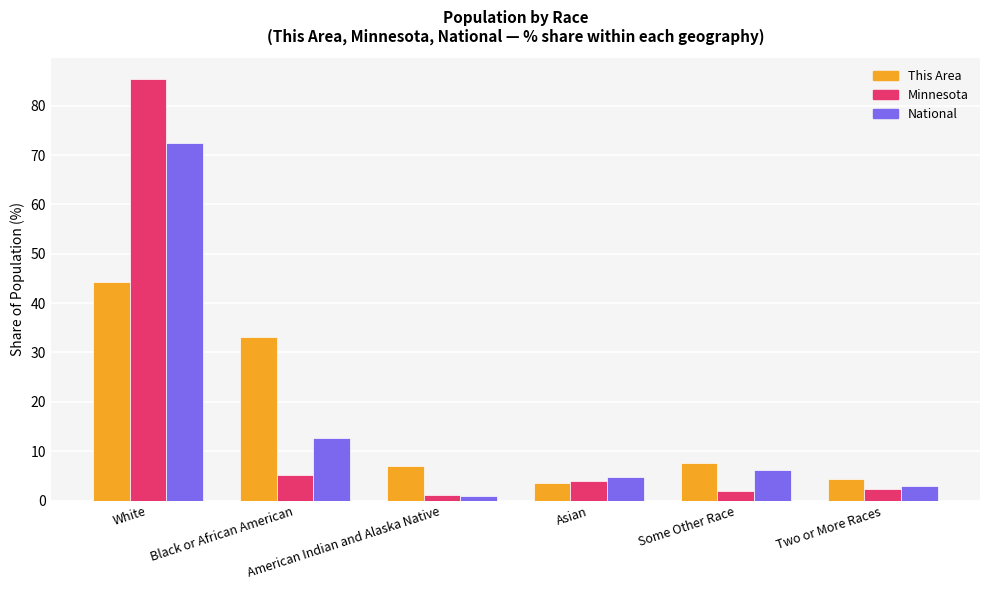

How many data points in National are above 6?

3